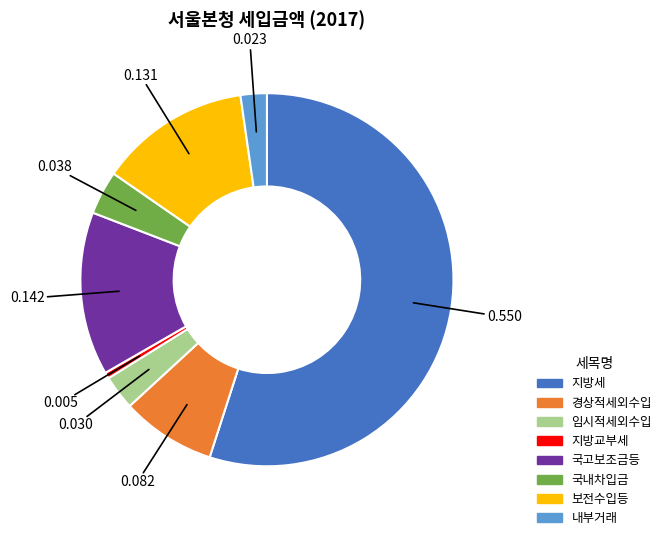

Do 지방교부세 and 내부거래 together represent more than half of the pie?

No